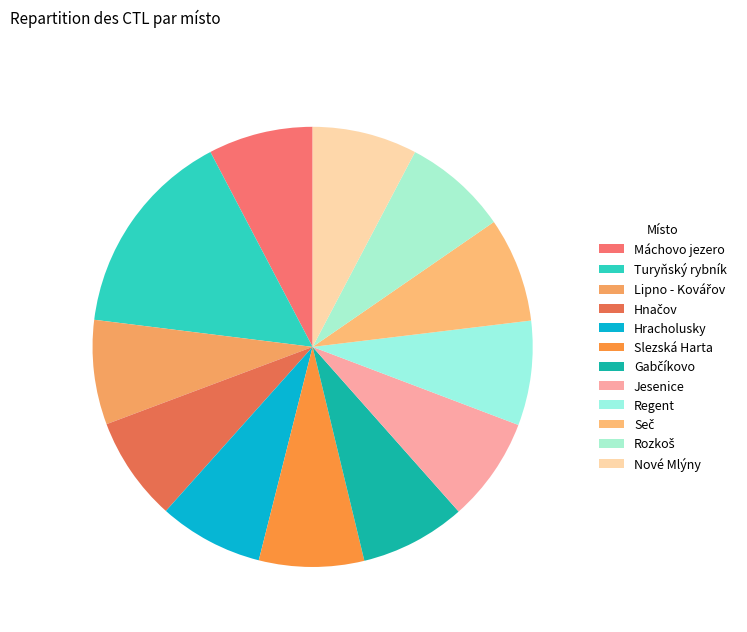

How many slices are in this pie chart?

12